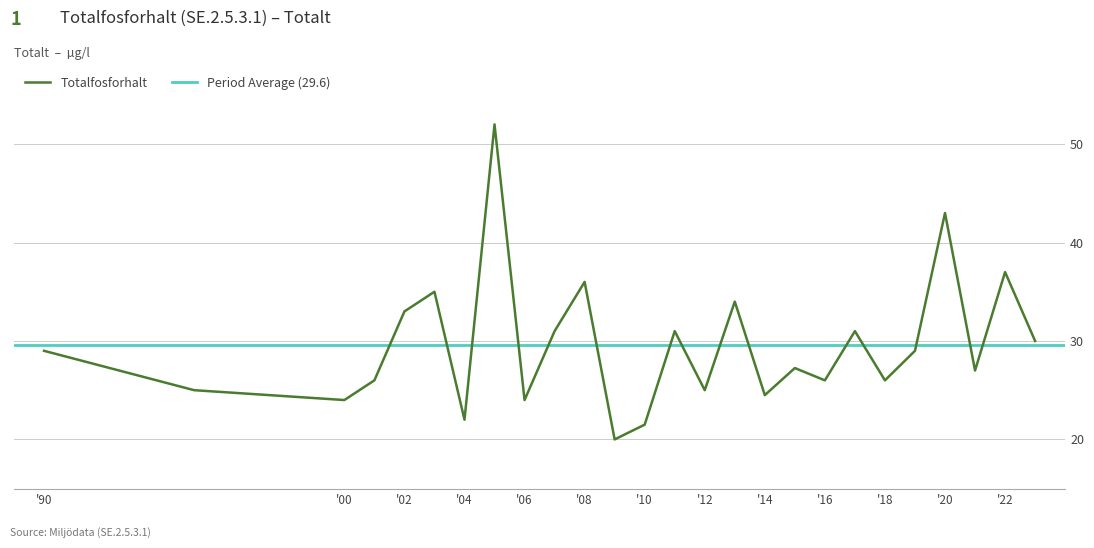

Where is the first local maximum?

2003